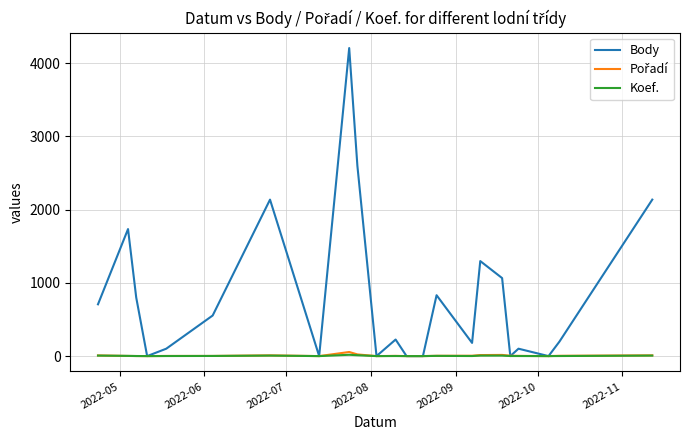

What is the highest value of the Body series?

4205